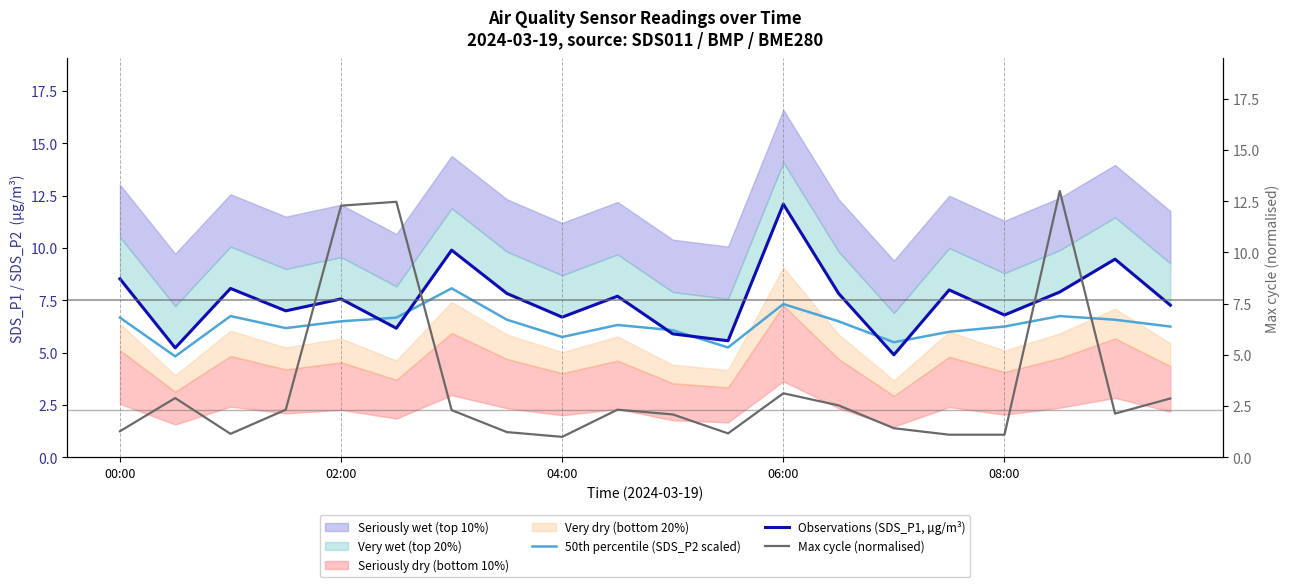

Does the chart display data point markers on the line(s)?

No